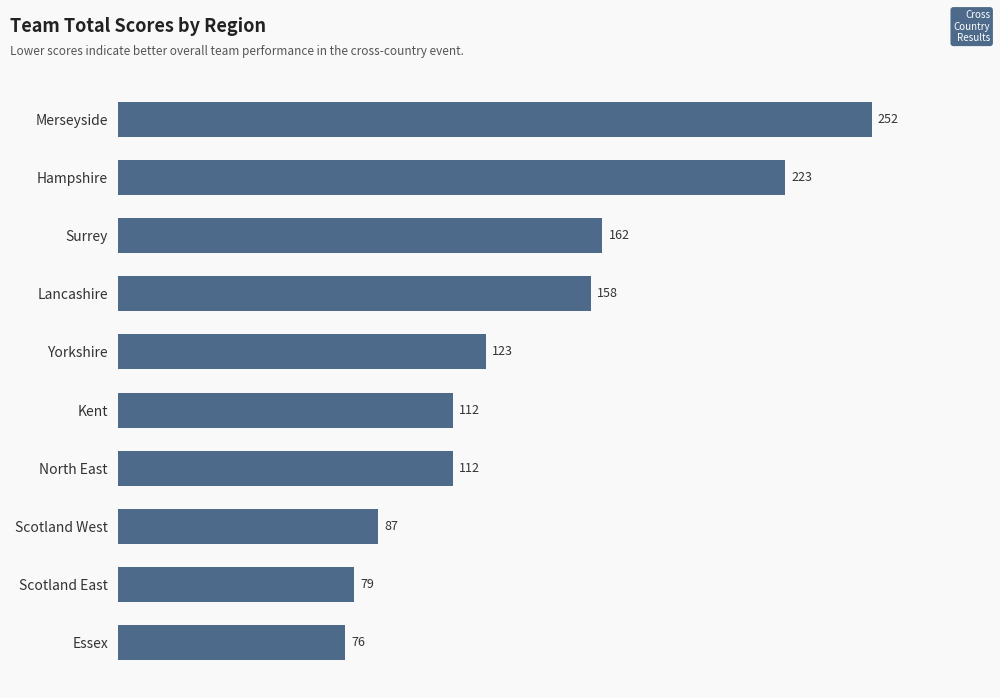

Reading bottom to top, what are all the values shown in this chart?

76	79	87	112	112	123	158	162	223	252